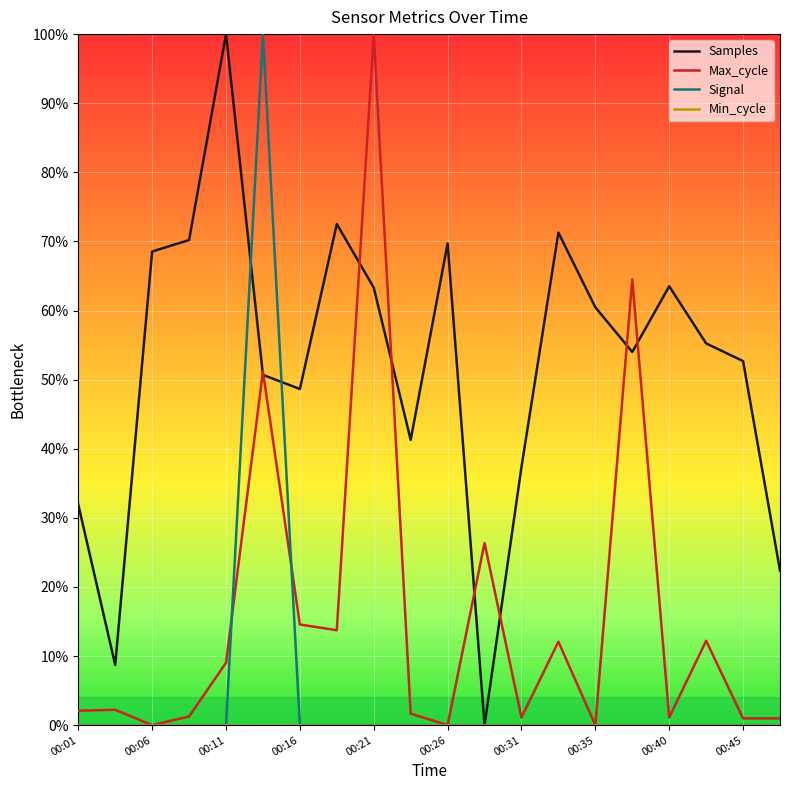

Does the chart display data point markers on the line(s)?

No